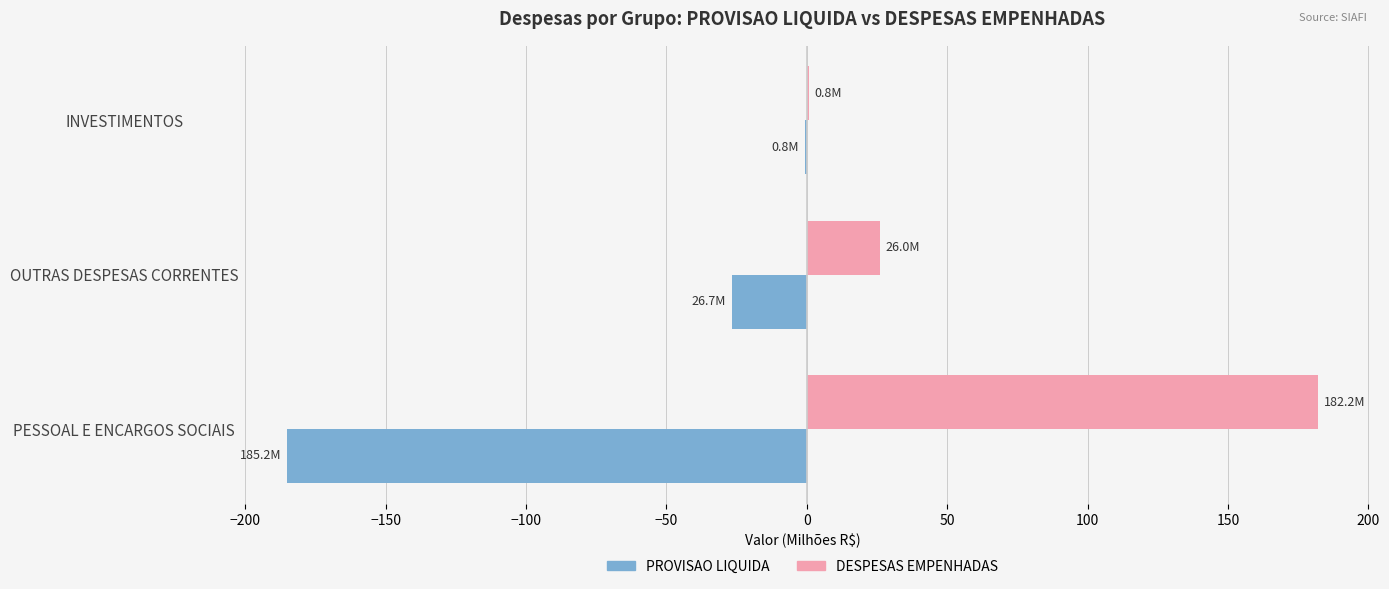

What is the sum of all PROVISAO LIQUIDA values?

-212.7